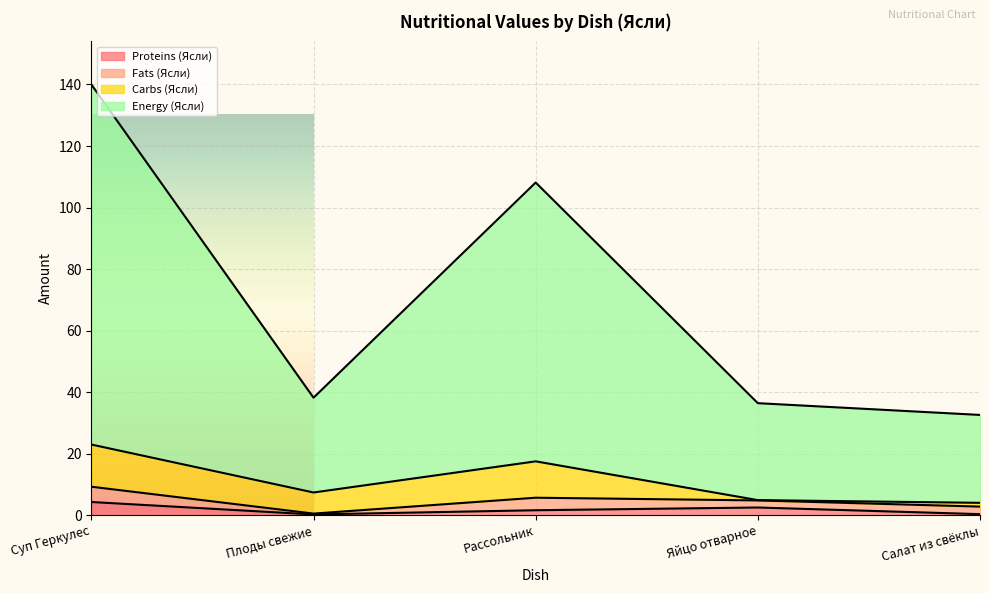

What is the highest value of the Proteins (Ясли) series?

4.3